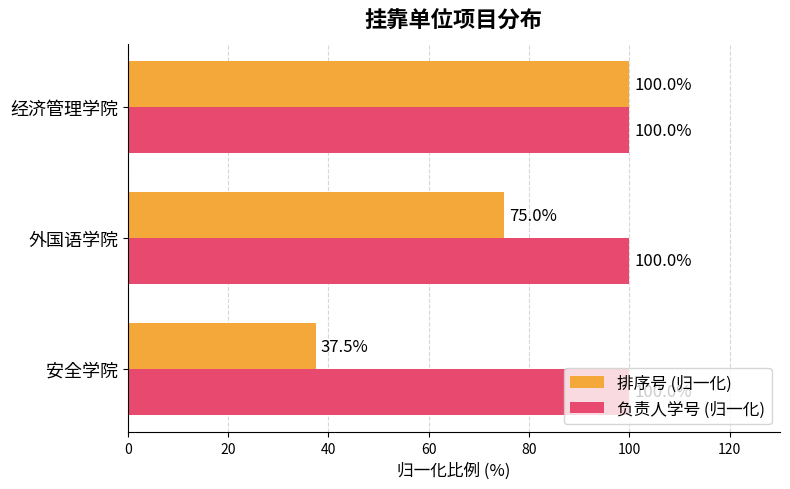

Count the 负责人学号 (归一化) values in the range 99 to 100.

3